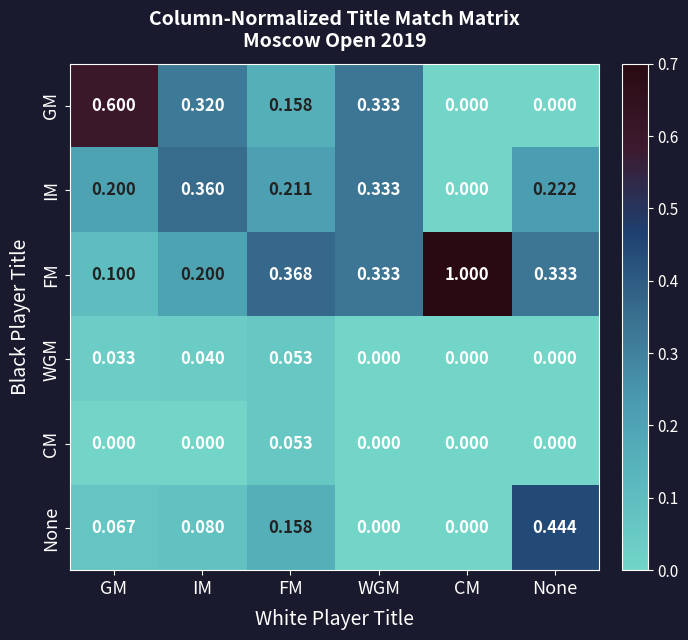

At which category is the sum across all series the highest?

FM